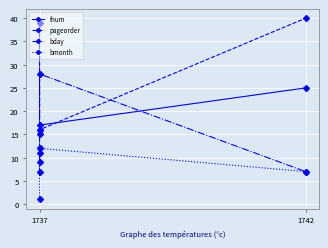

How many data points in fnum are less than 17?

2